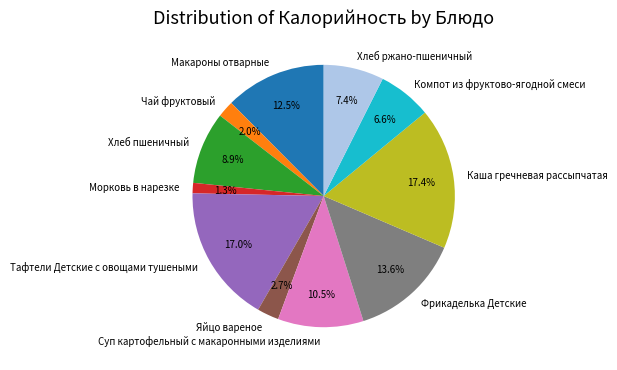

To the nearest percent, what is the difference between the largest and smallest slice percentages?

16%